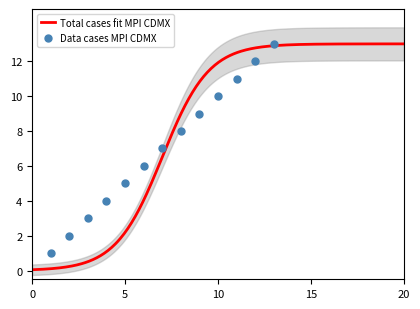

Which has a higher value, 11 or 7?

11